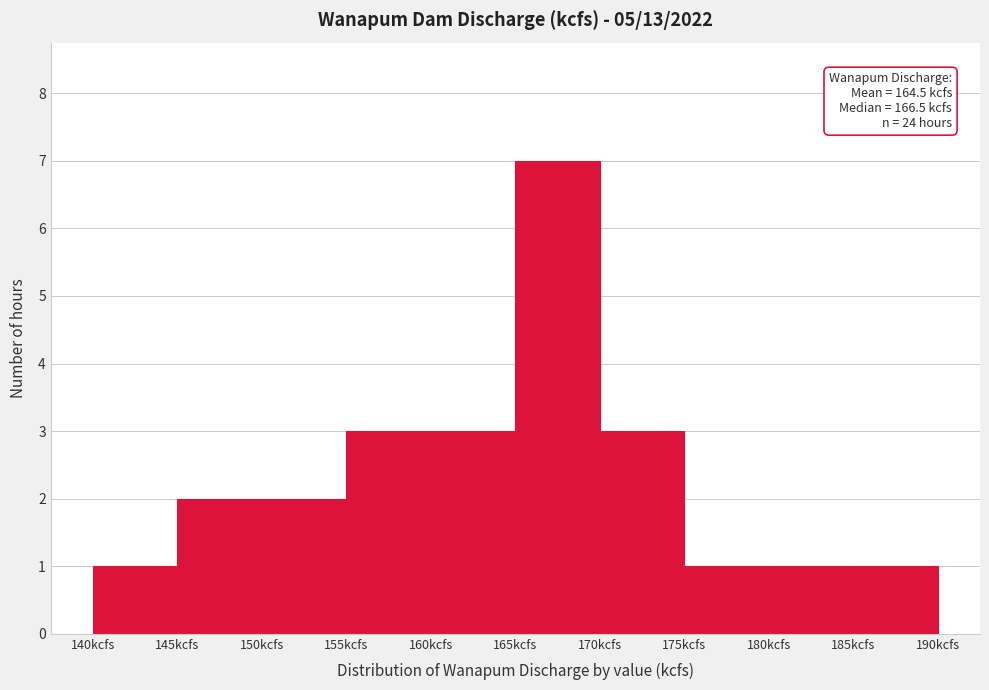

Over which range of the x-axis is the bar tallest?

165 to 170